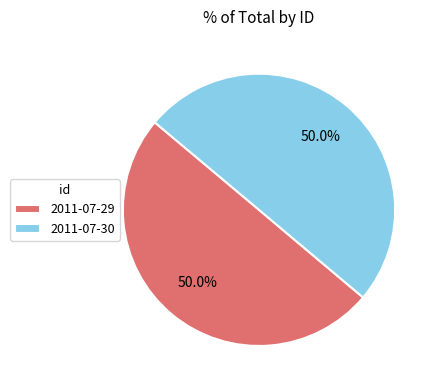

Approximately how many times larger is the value at 2011-07-29 compared to 2011-07-30?

1.0